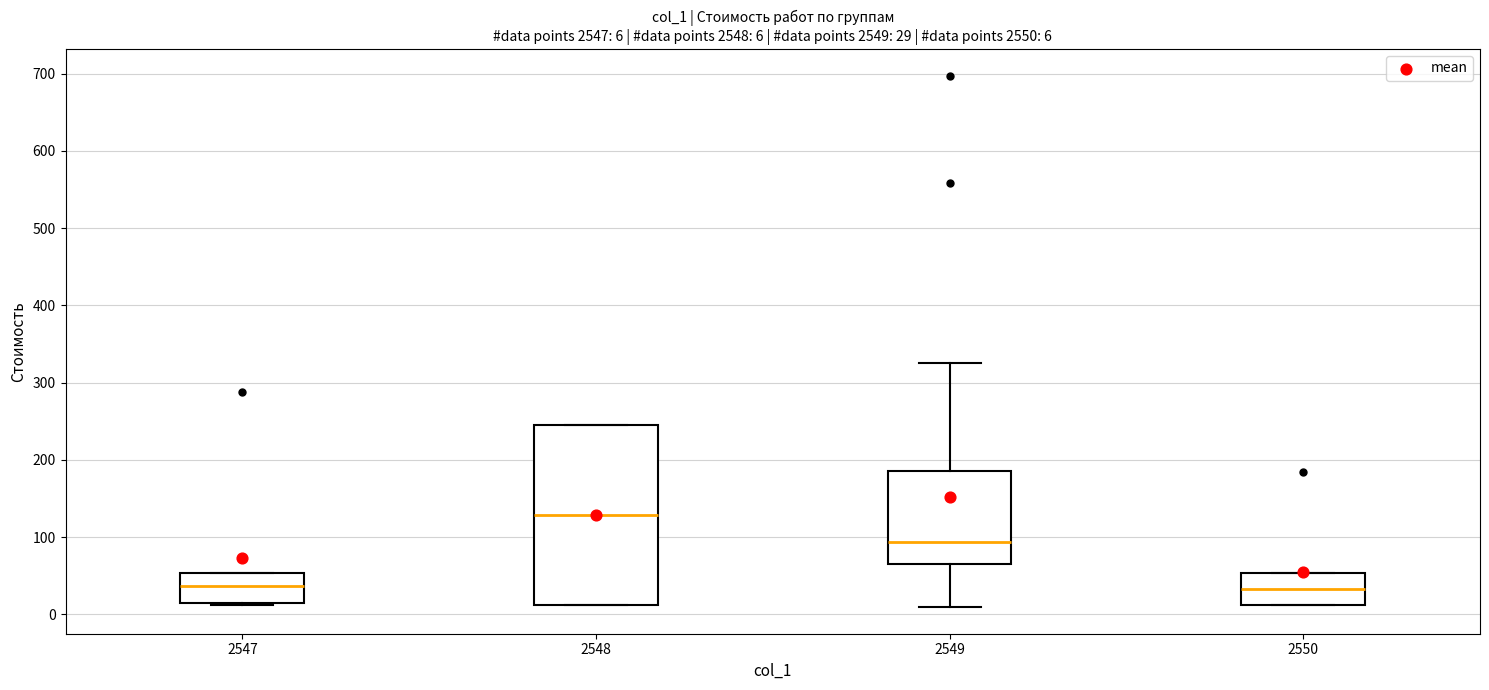

Which box's median line is the highest?

2548